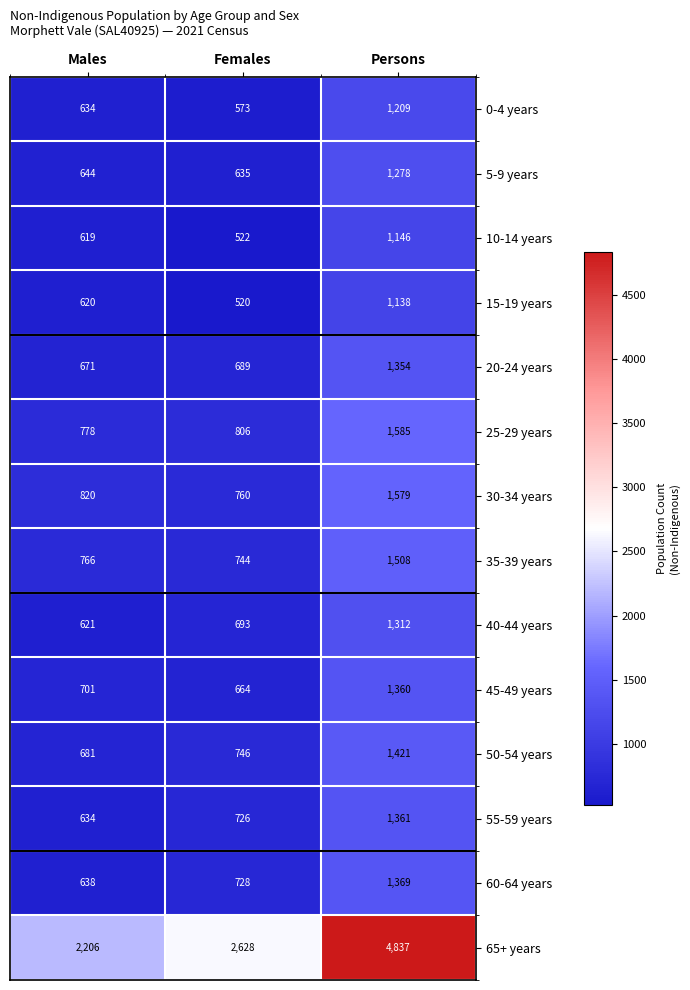

True or false: 35-39 years has a value of 766 at Males.

True